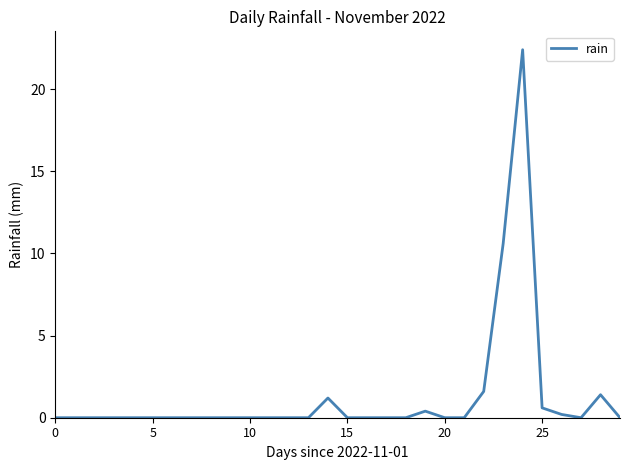

What is the greatest value displayed?

22.4